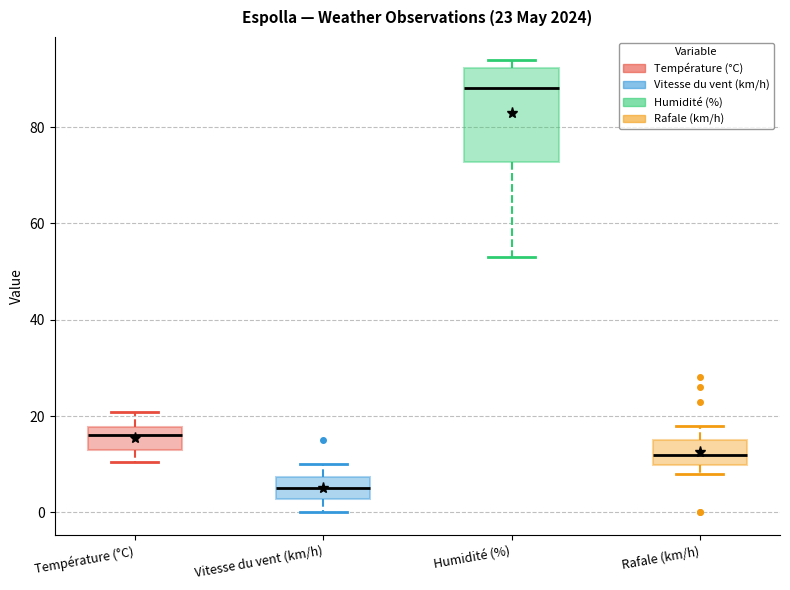

Comparing the boxes themselves (not the whiskers), which one is the tallest?

Humidité (%)